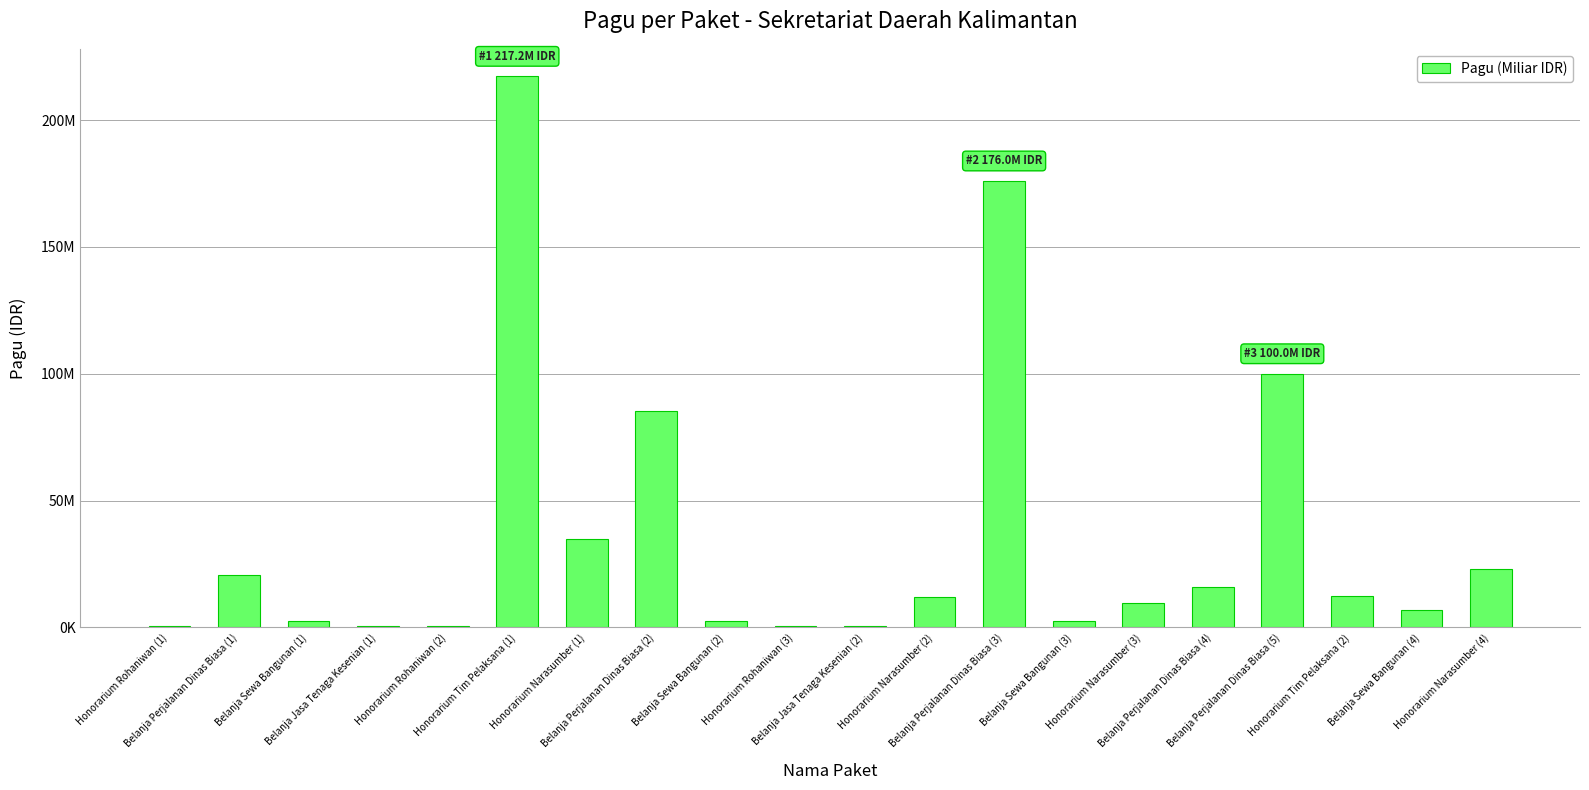

List the labels in order of value, smallest first.

Honorarium Rohaniwan (1), Belanja Jasa Tenaga Kesenian (1), Honorarium Rohaniwan (2), Honorarium Rohaniwan (3), Belanja Jasa Tenaga Kesenian (2), Belanja Sewa Bangunan (1), Belanja Sewa Bangunan (2), Belanja Sewa Bangunan (3), Belanja Sewa Bangunan (4), Honorarium Narasumber (3), Honorarium Narasumber (2), Honorarium Tim Pelaksana (2), Belanja Perjalanan Dinas Biasa (4), Belanja Perjalanan Dinas Biasa (1), Honorarium Narasumber (4), Honorarium Narasumber (1), Belanja Perjalanan Dinas Biasa (2), Belanja Perjalanan Dinas Biasa (5), Belanja Perjalanan Dinas Biasa (3), Honorarium Tim Pelaksana (1)